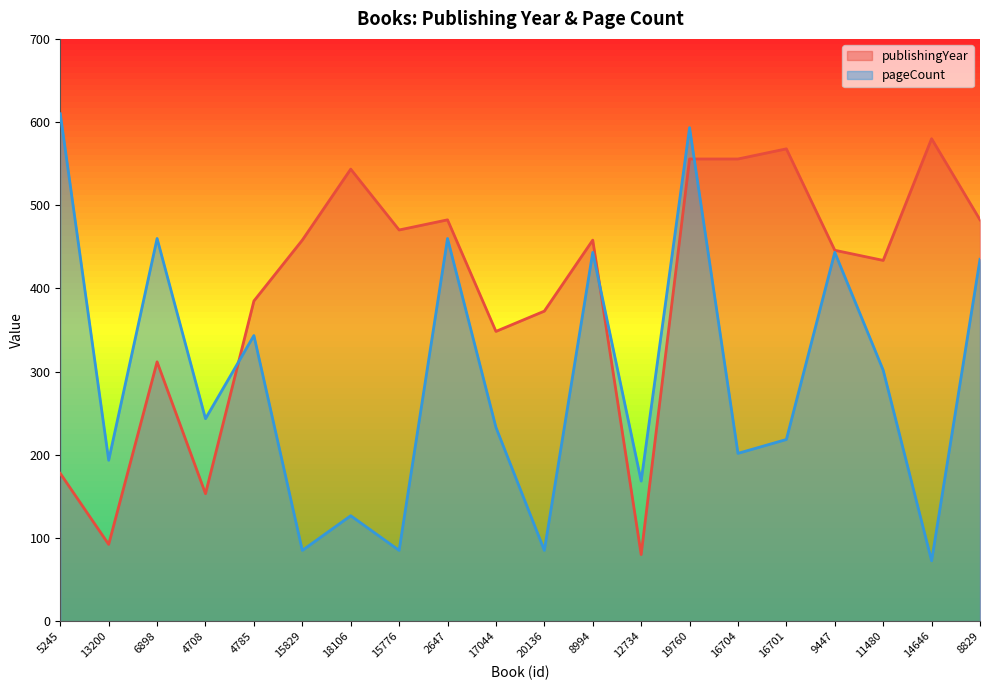

What are all the series names shown in the legend?

publishingYear, pageCount